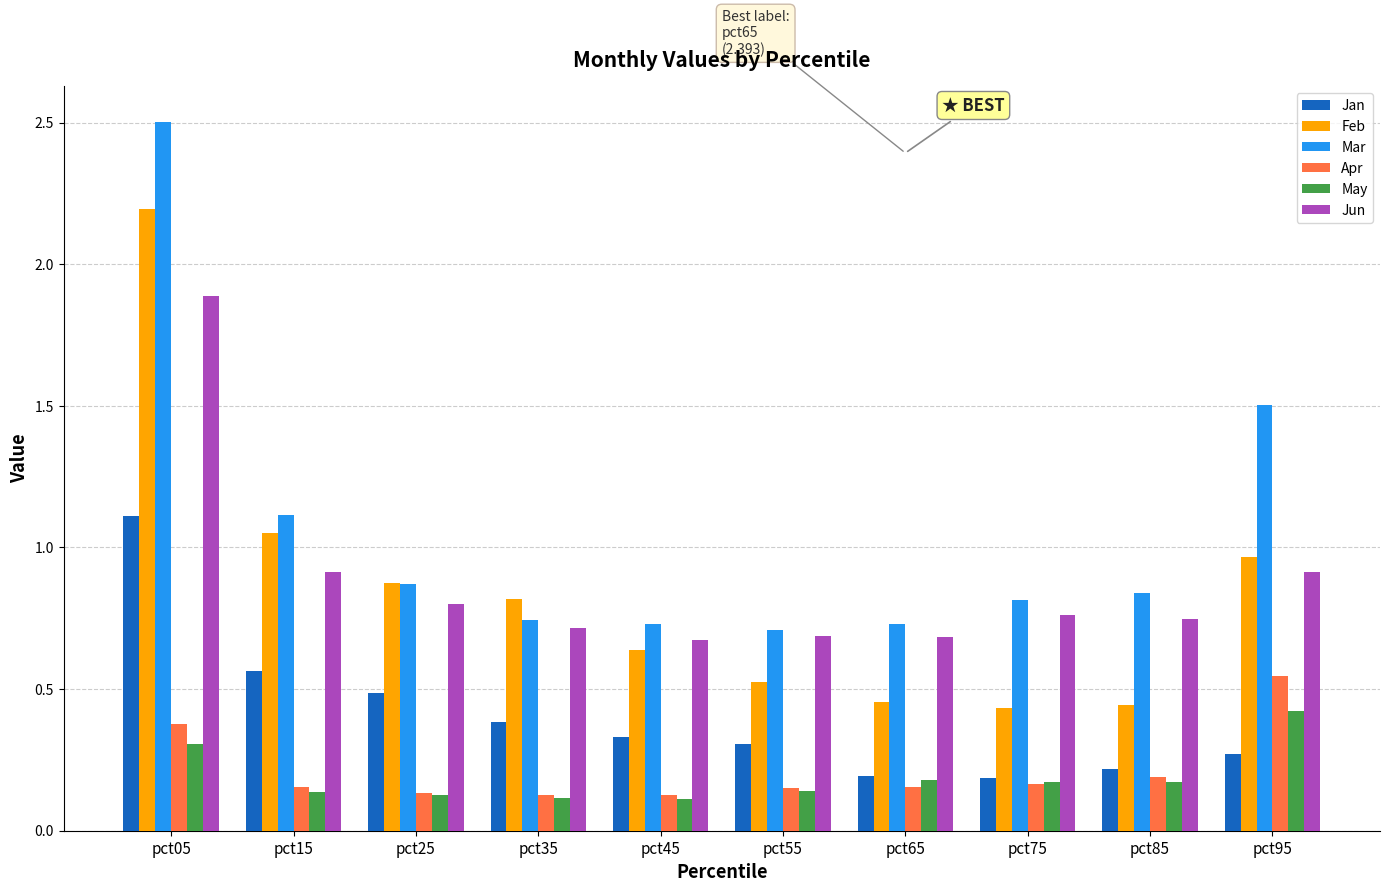

Which series has the largest range (max minus min)?

Mar